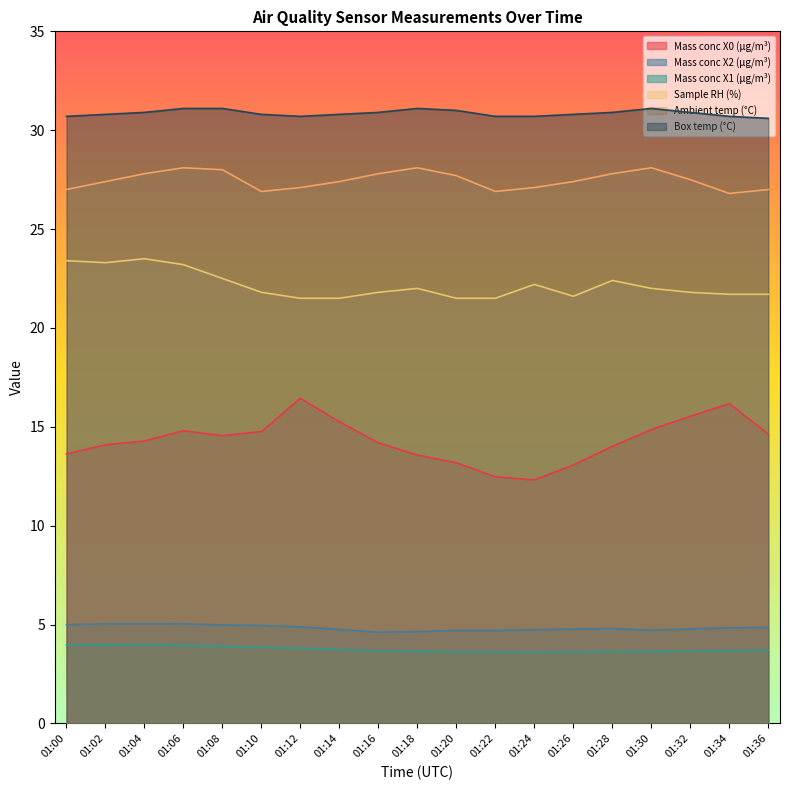

Is it true that Box temp (°C) equals 46.1 at 01:28?

False